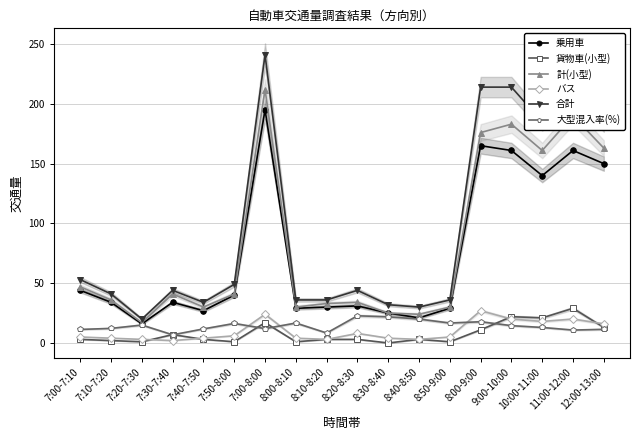

How many interior local valleys does the バス series have?

4